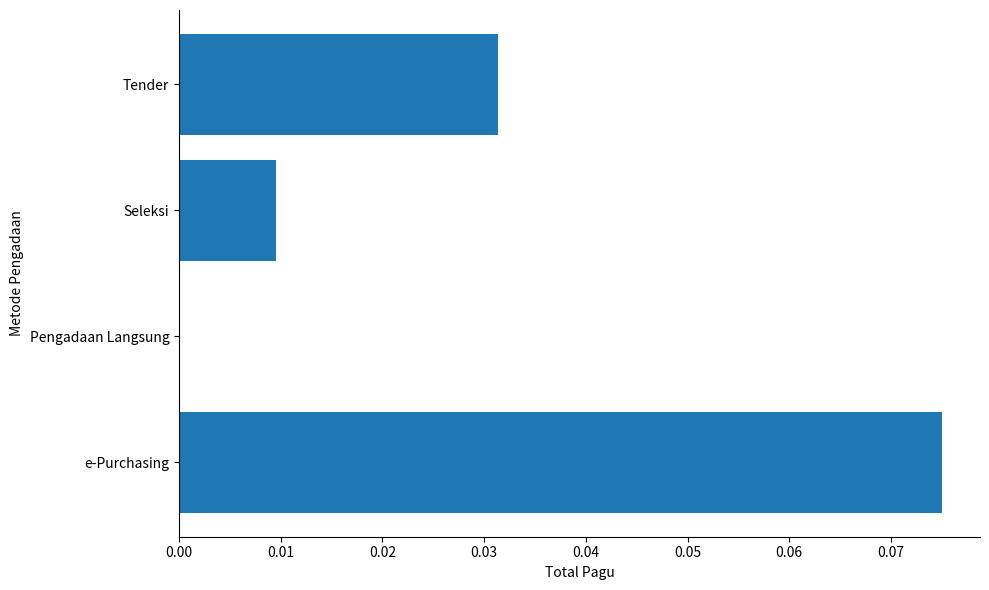

The chart shows a value of 0.0 at Tender. True or false?

True